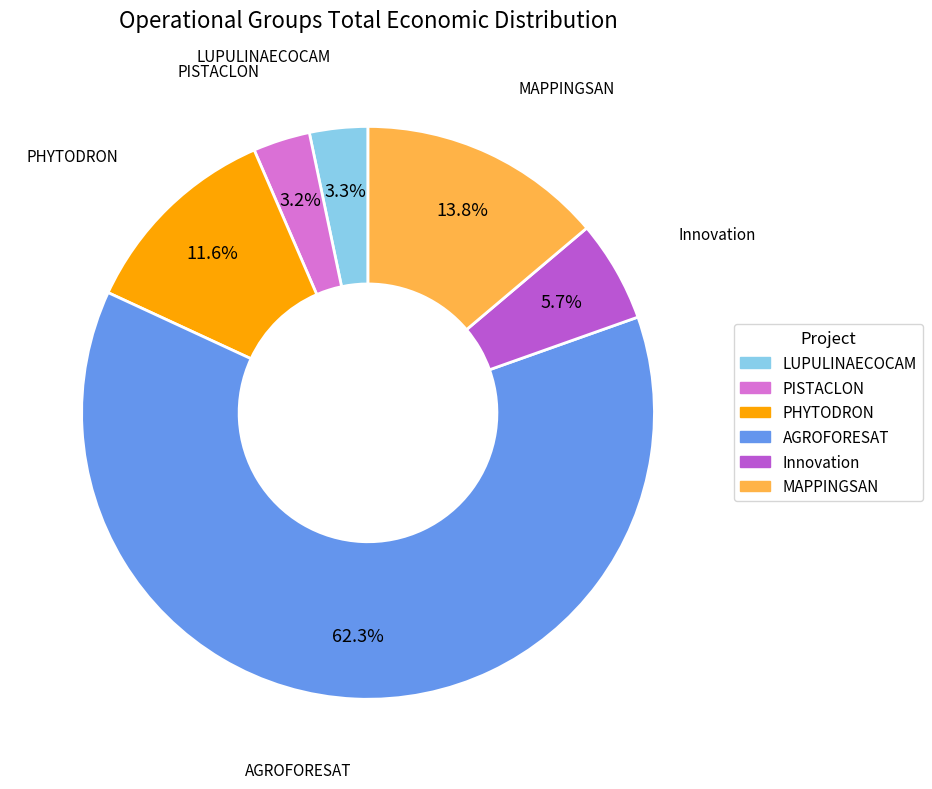

To the nearest percent, what percentage of the pie is PISTACLON?

3%